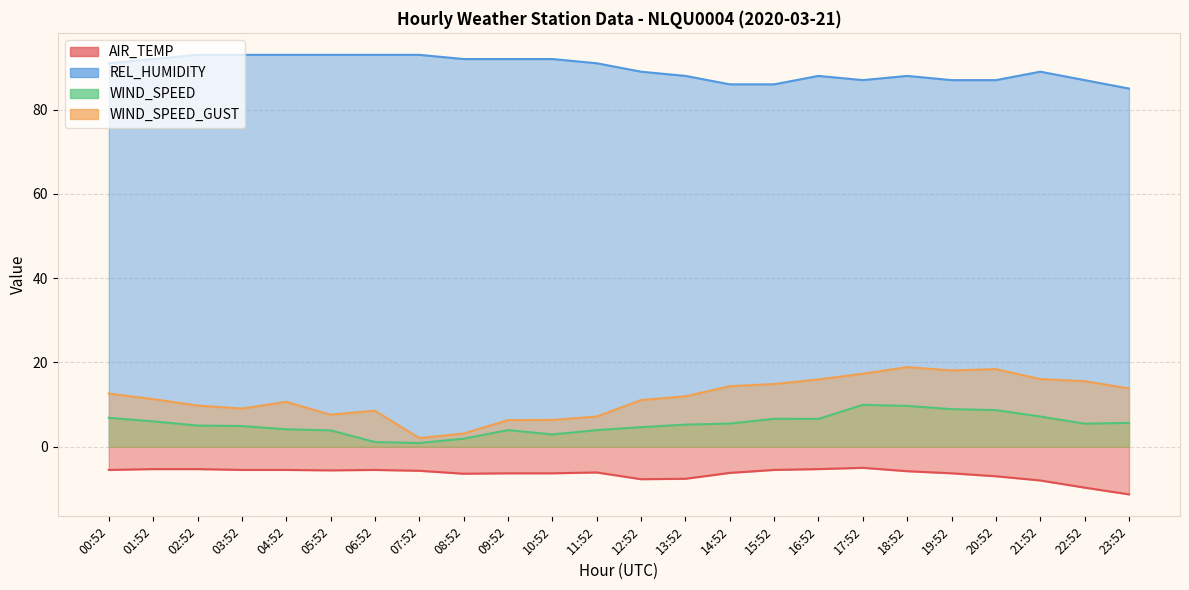

Reading left to right, what are all the values shown in this chart?

AIR_TEMP: 00:52=-5.5	01:52=-5.3	02:52=-5.3	03:52=-5.5	04:52=-5.5	05:52=-5.6	06:52=-5.5	07:52=-5.7	08:52=-6.4	09:52=-6.3	10:52=-6.3	11:52=-6.1	12:52=-7.7	13:52=-7.6	14:52=-6.2	15:52=-5.5	16:52=-5.3	17:52=-5.0	18:52=-5.8	19:52=-6.3	20:52=-7.0	21:52=-8.0	22:52=-9.7	23:52=-11.3
REL_HUMIDITY: 00:52=91.0	01:52=92.0	02:52=93.0	03:52=93.0	04:52=93.0	05:52=93.0	06:52=93.0	07:52=93.0	08:52=92.0	09:52=92.0	10:52=92.0	11:52=91.0	12:52=89.0	13:52=88.0	14:52=86.0	15:52=86.0	16:52=88.0	17:52=87.0	18:52=88.0	19:52=87.0	20:52=87.0	21:52=89.0	22:52=87.0	23:52=85.0
WIND_SPEED: 00:52=6.9	01:52=6.0	02:52=5.0	03:52=4.9	04:52=4.1	05:52=3.9	06:52=1.1	07:52=0.9	08:52=1.9	09:52=3.9	10:52=2.9	11:52=3.9	12:52=4.6	13:52=5.2	14:52=5.5	15:52=6.6	16:52=6.6	17:52=9.9	18:52=9.7	19:52=8.9	20:52=8.7	21:52=7.2	22:52=5.5	23:52=5.7
WIND_SPEED_GUST: 00:52=12.6	01:52=11.3	02:52=9.8	03:52=9.1	04:52=10.7	05:52=7.6	06:52=8.6	07:52=2.1	08:52=3.1	09:52=6.3	10:52=6.4	11:52=7.2	12:52=11.1	13:52=12.0	14:52=14.4	15:52=14.9	16:52=16.0	17:52=17.3	18:52=18.9	19:52=18.1	20:52=18.4	21:52=16.1	22:52=15.6	23:52=13.8